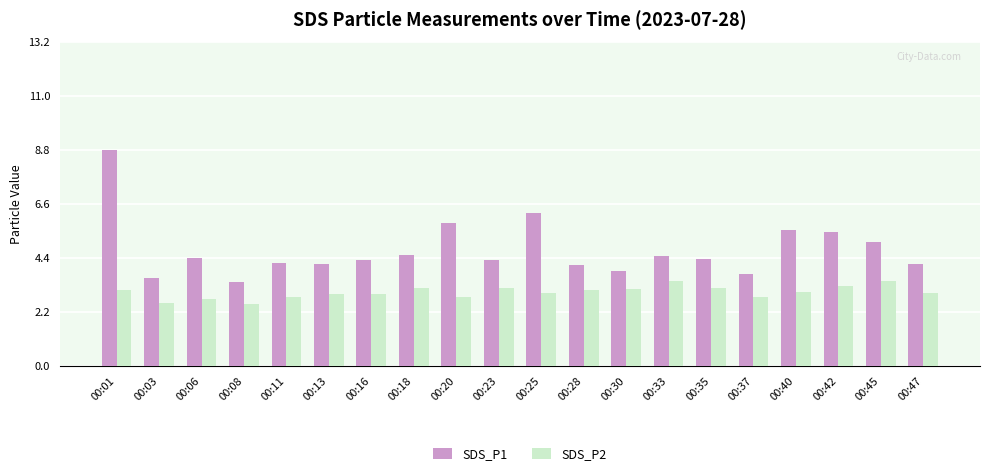

Is it true that SDS_P2 equals 3.2 at 00:42?

True